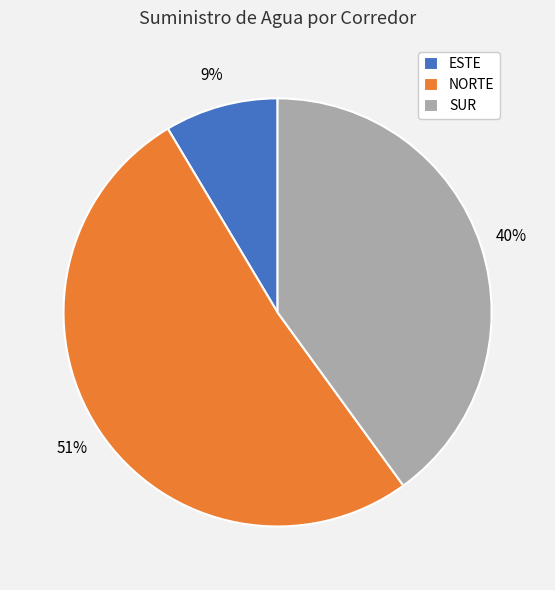

To the nearest percent, what is the combined percentage of ESTE and NORTE?

60%